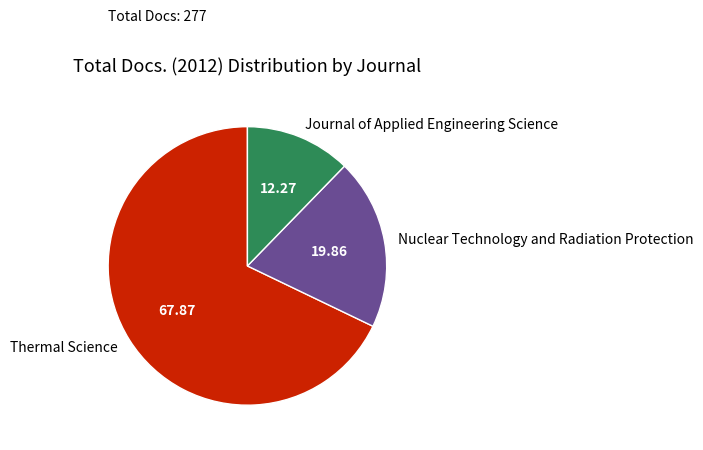

Rank the categories by value from highest to lowest.

Thermal Science, Nuclear Technology and Radiation Protection, Journal of Applied Engineering Science